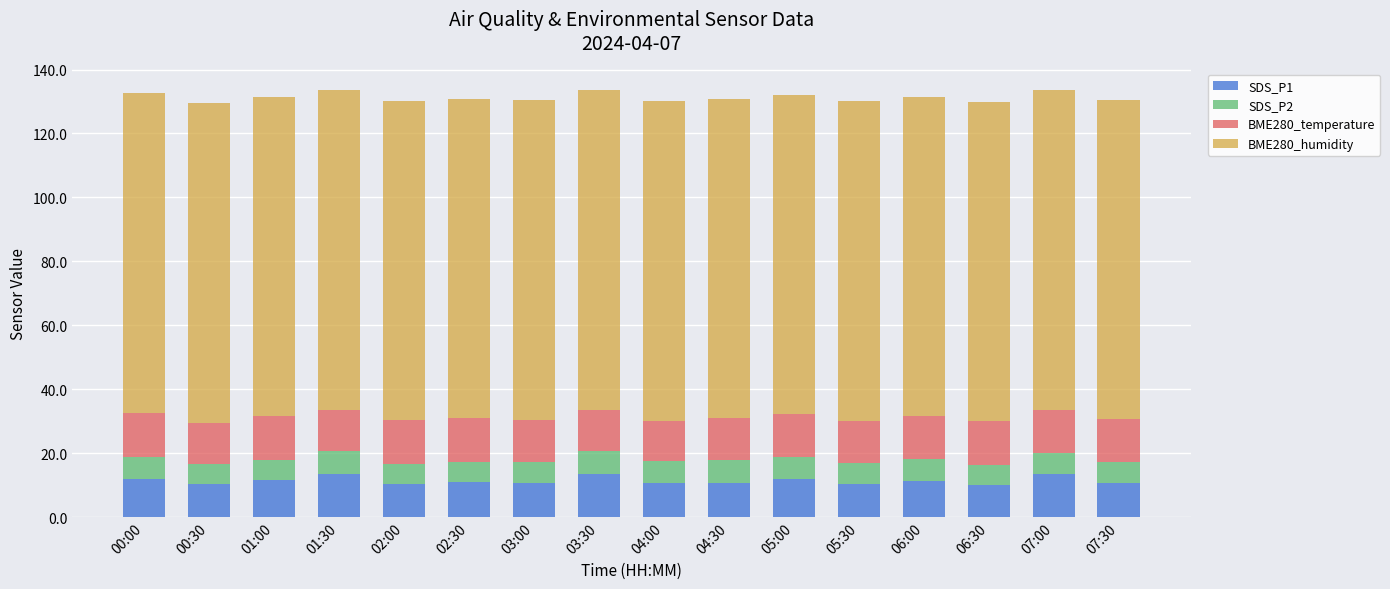

Is it true that SDS_P1 equals 4.9 at 07:00?

False